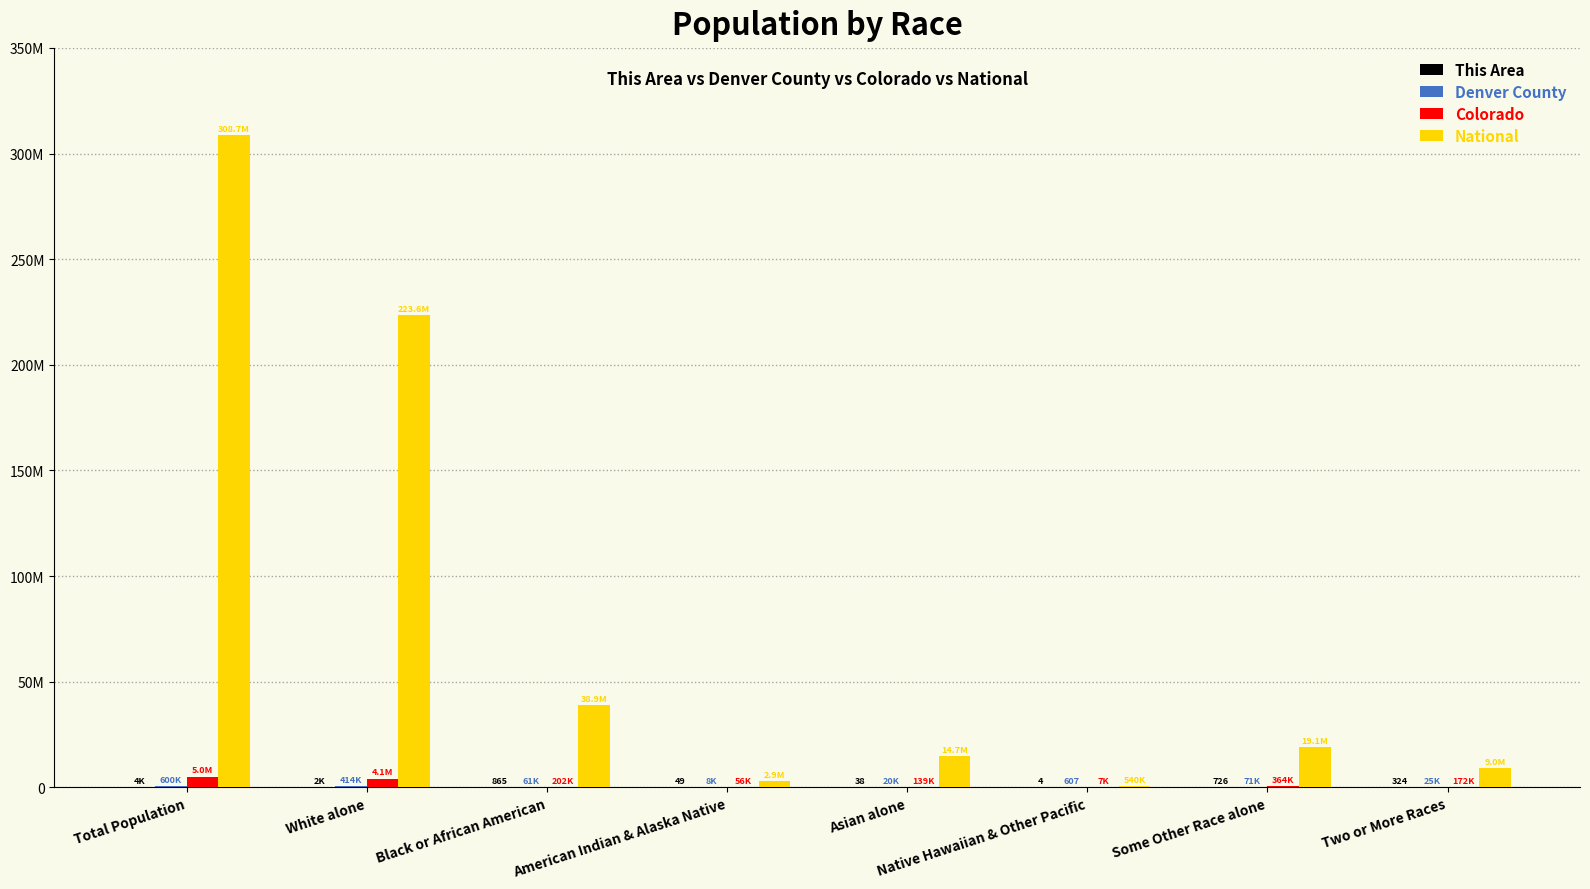

At which category is the sum across all series the highest?

Total Population